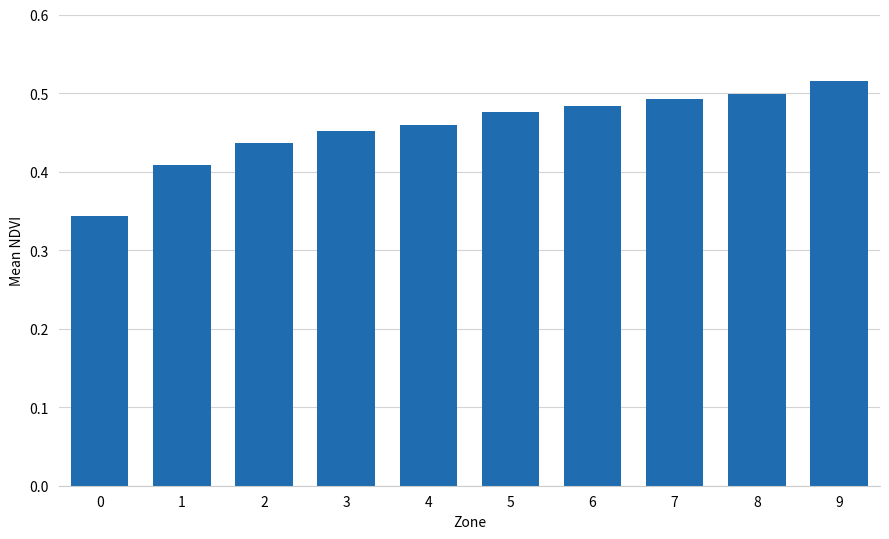

The value at 6 is 0.5. True or false?

True